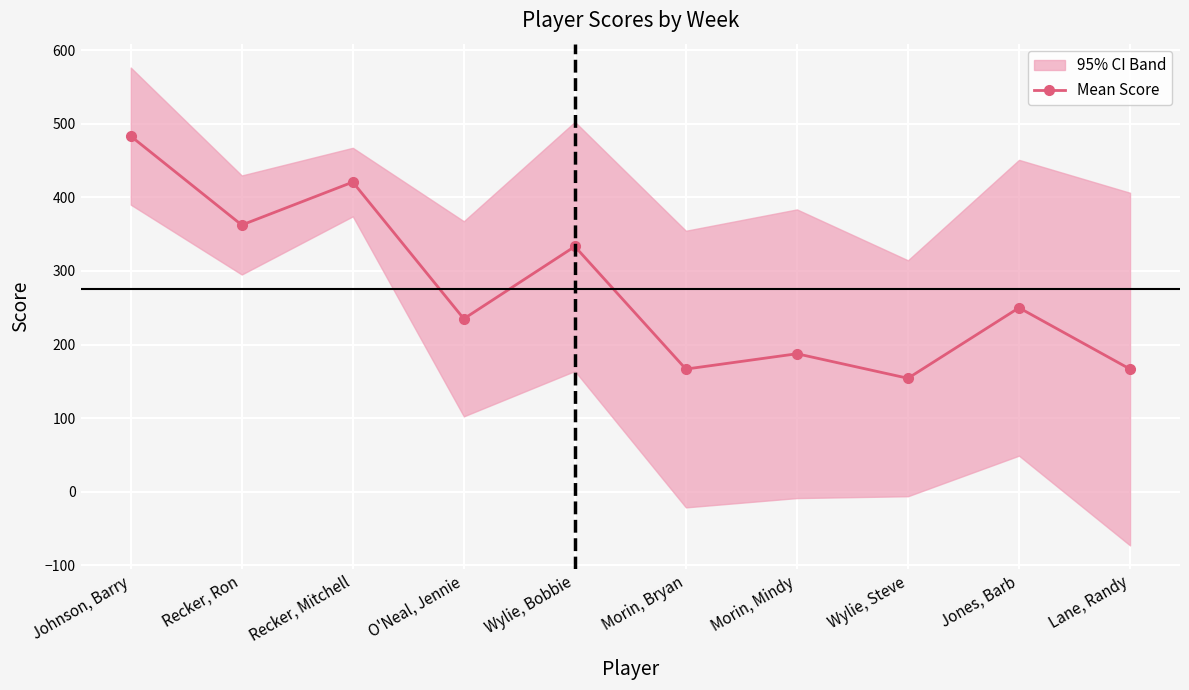

The chart shows a value of 235.0 at O'Neal, Jennie. True or false?

True